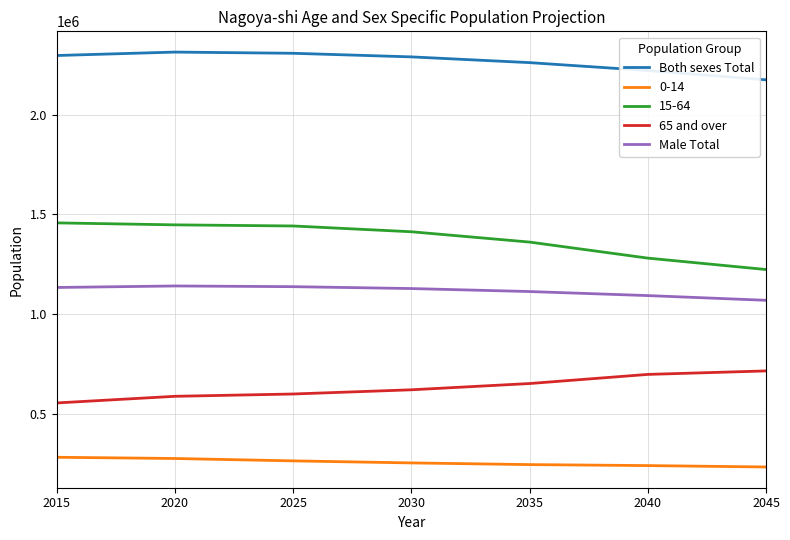

True or false: 65 and over and Both sexes Total cross at least once.

False